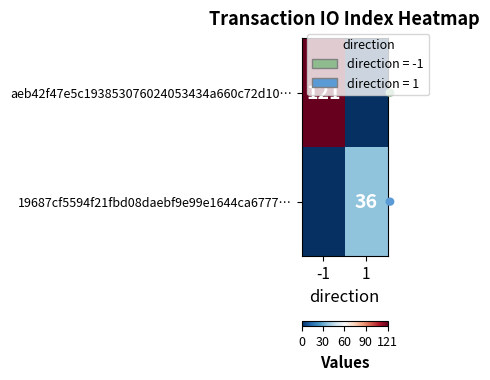

Is it true that aeb42f47e5c193853076024053434a660c72d10… equals 186 at -1?

False